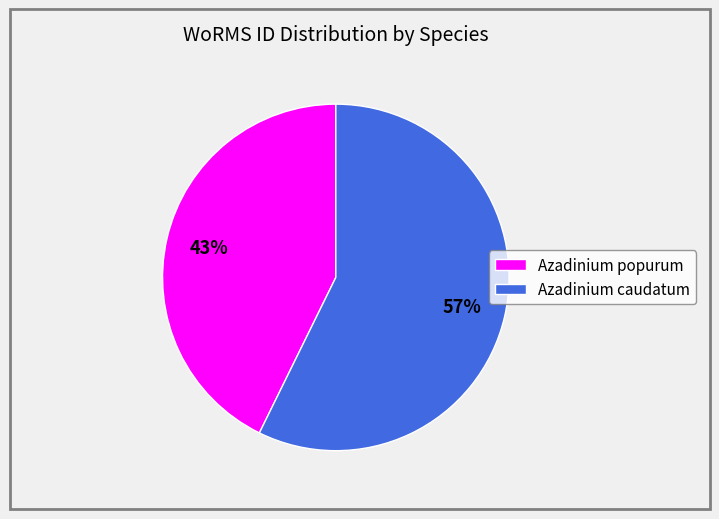

Which category has the biggest portion of the pie?

Azadinium caudatum